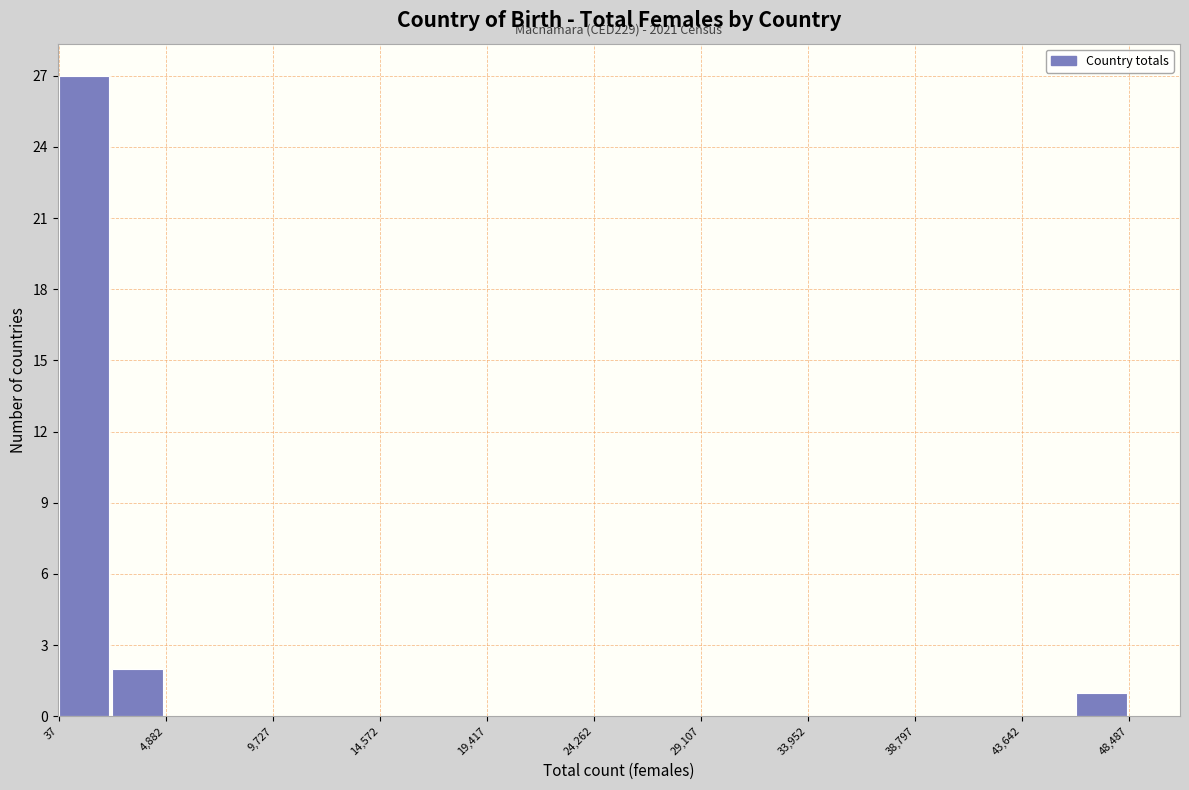

Which range on the x-axis has the tallest bar?

0 to 2500